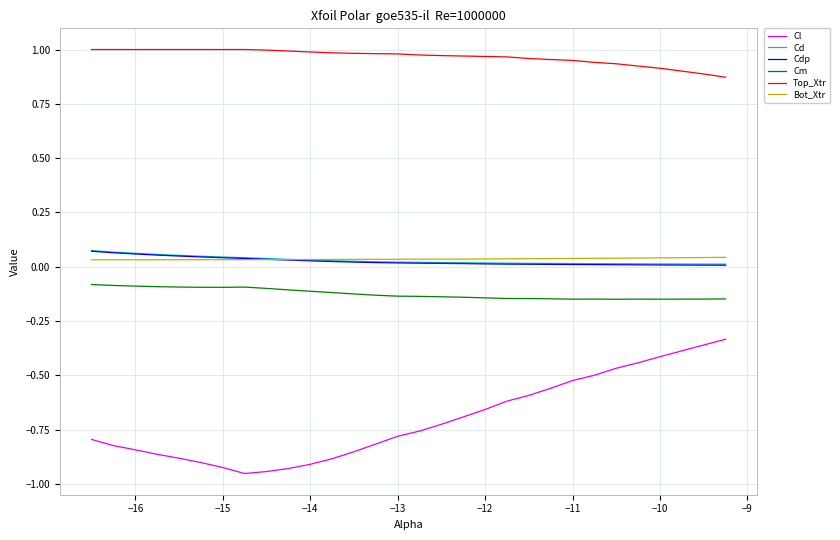

Which series has the largest total across all categories?

Top_Xtr